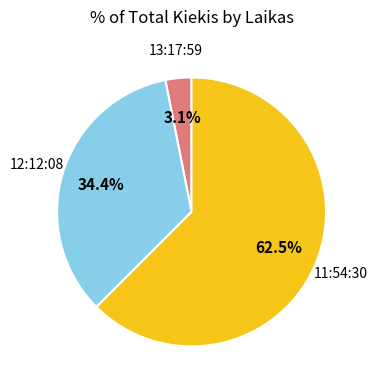

Which category has the biggest portion of the pie?

11:54:30